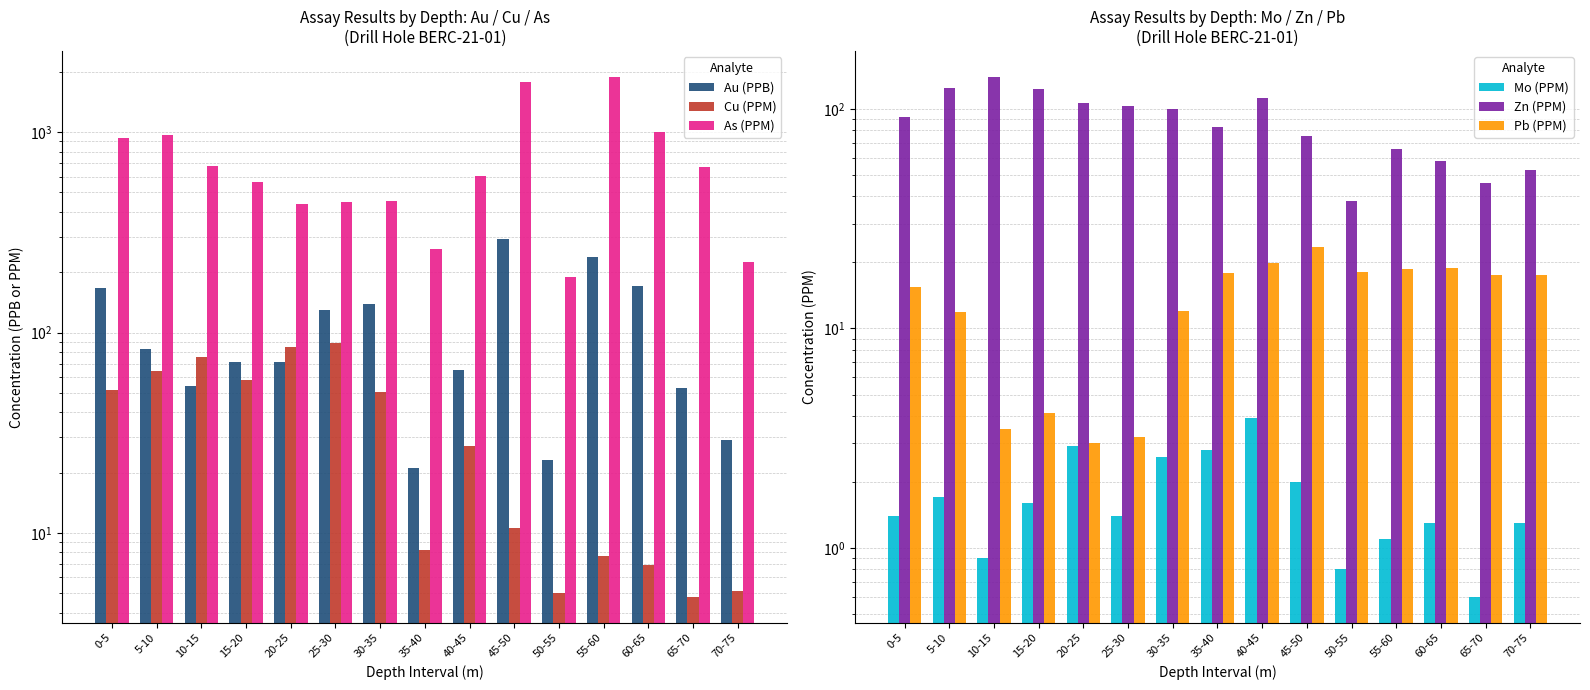

At which category does the chart reach its minimum across all series?

65-70